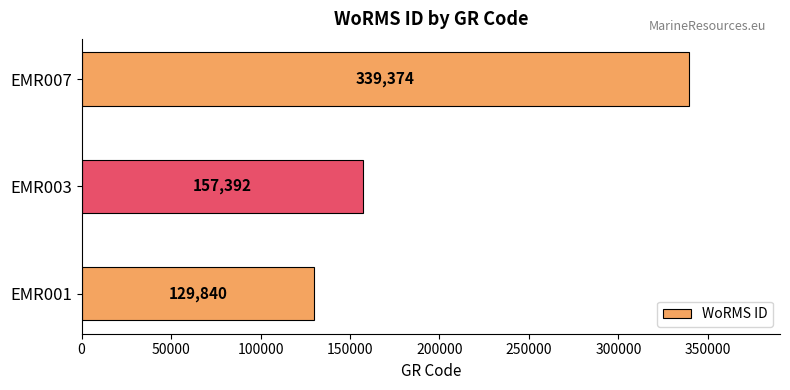

List the labels in order of value, smallest first.

EMR001, EMR003, EMR007